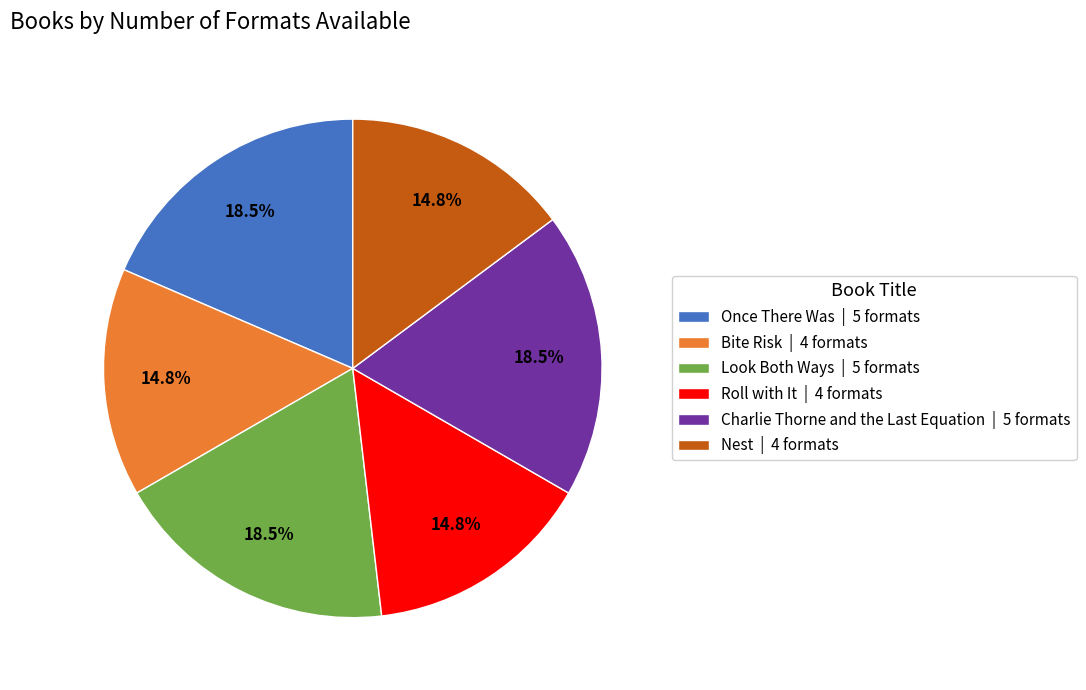

To the nearest percent, what is the combined percentage of Once There Was and Look Both Ways?

37%